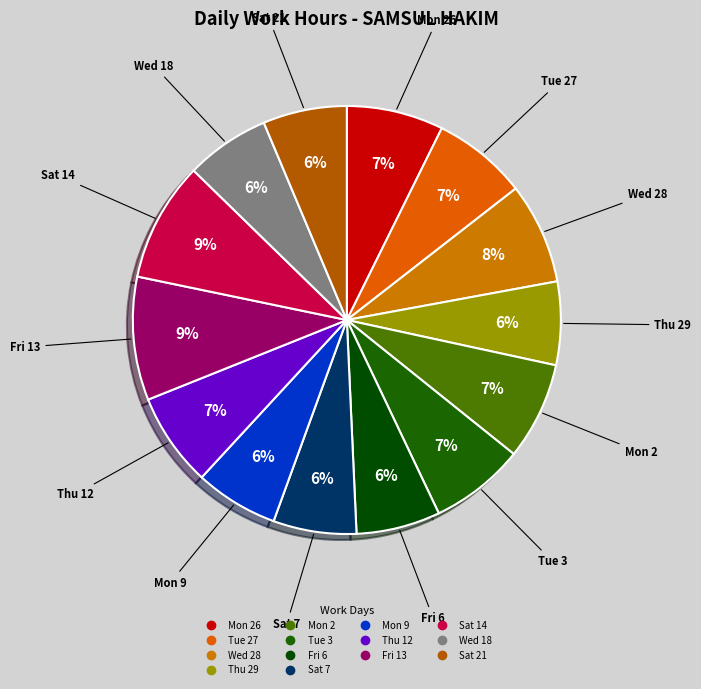

How many segments does this pie chart have?

14